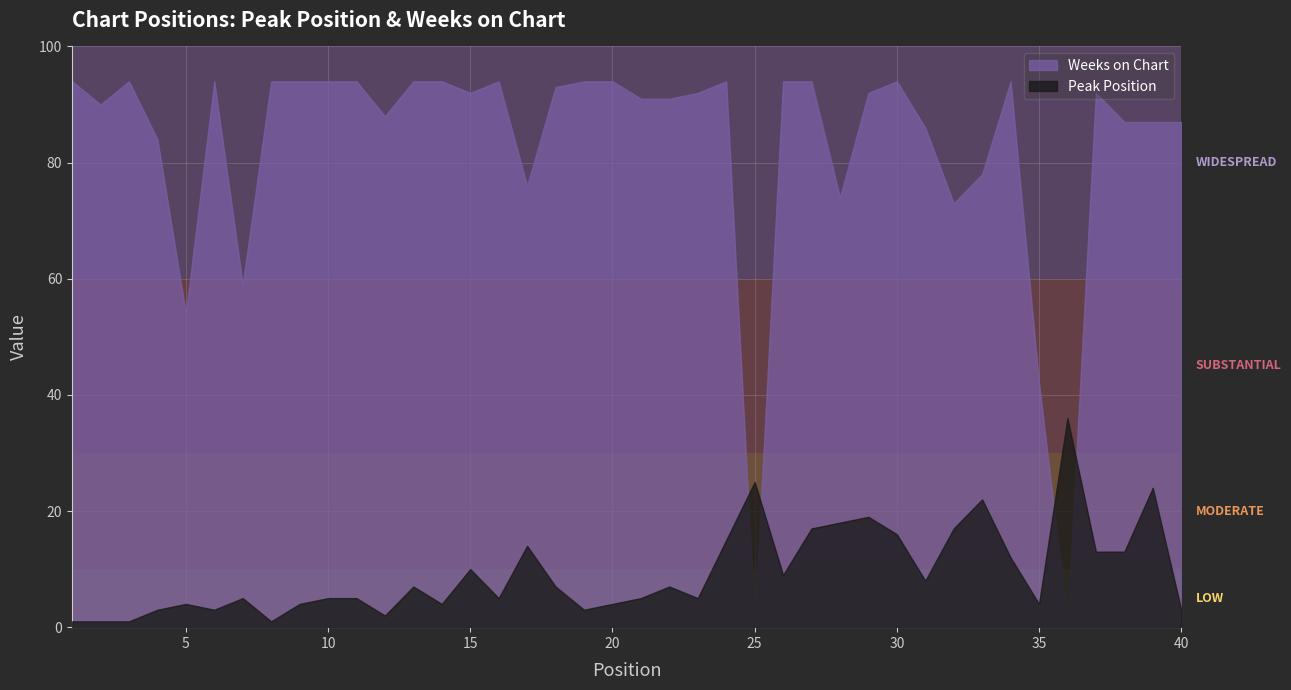

Which series has the widest spread of values?

Weeks on Chart